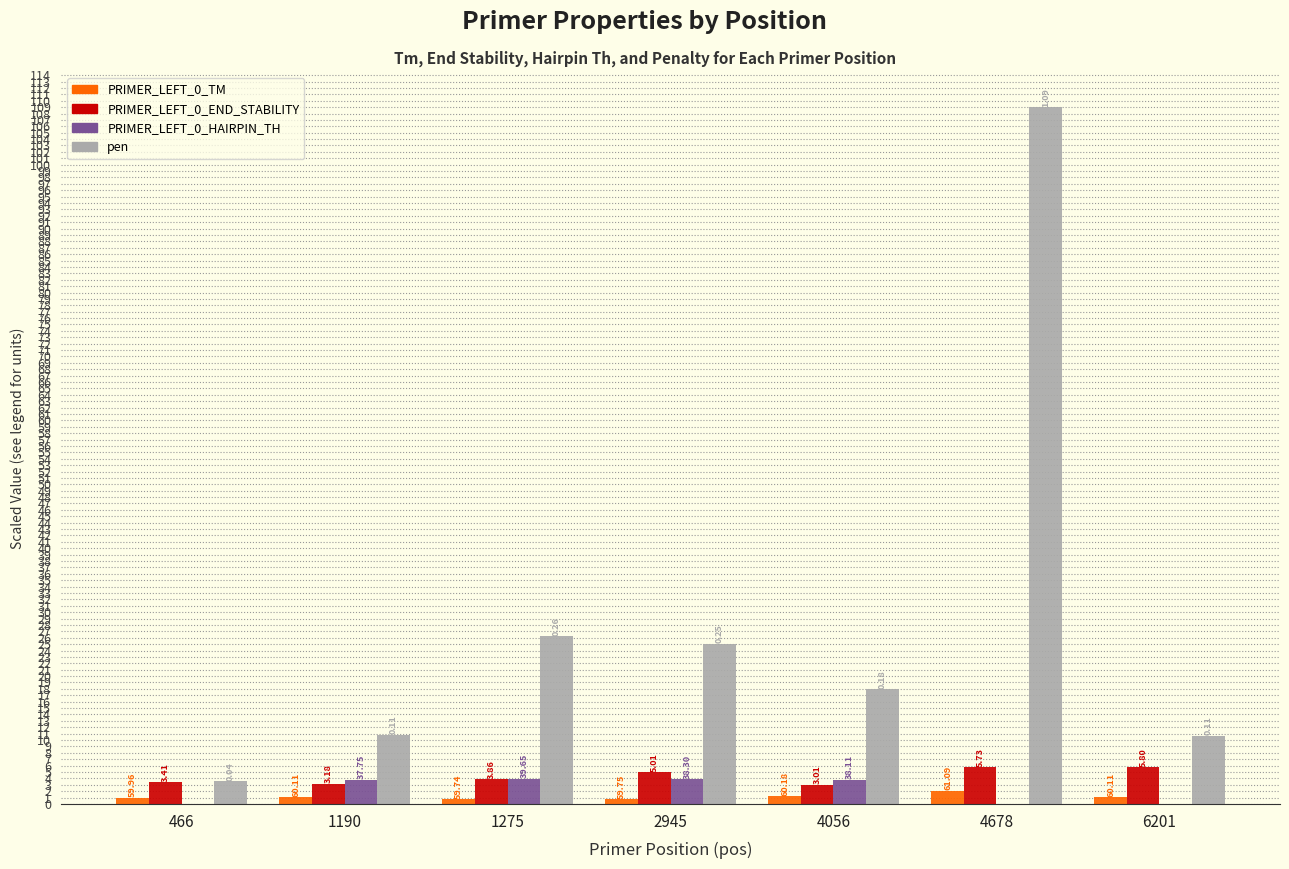

Is it true that PRIMER_LEFT_0_END_STABILITY equals 5.6 at 1275?

False